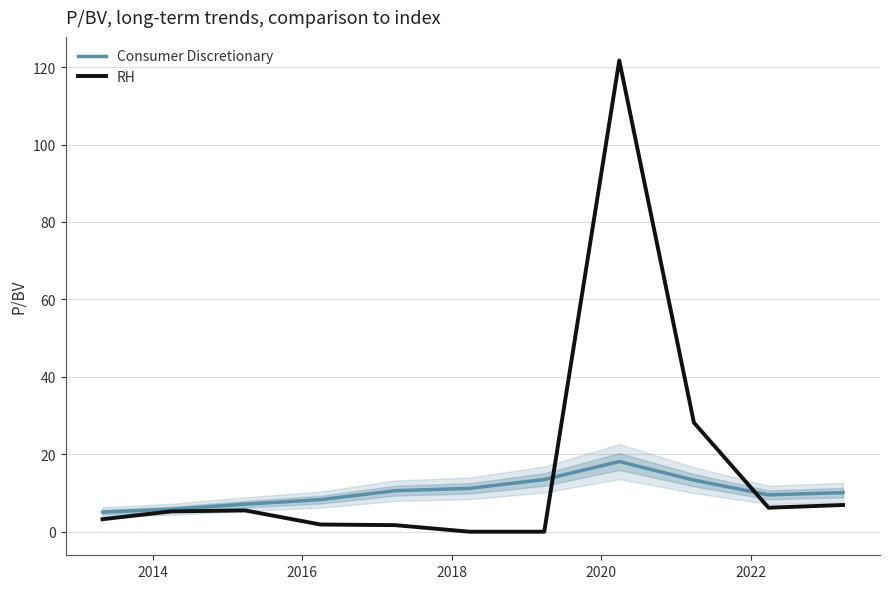

Which series has the widest spread of values?

RH